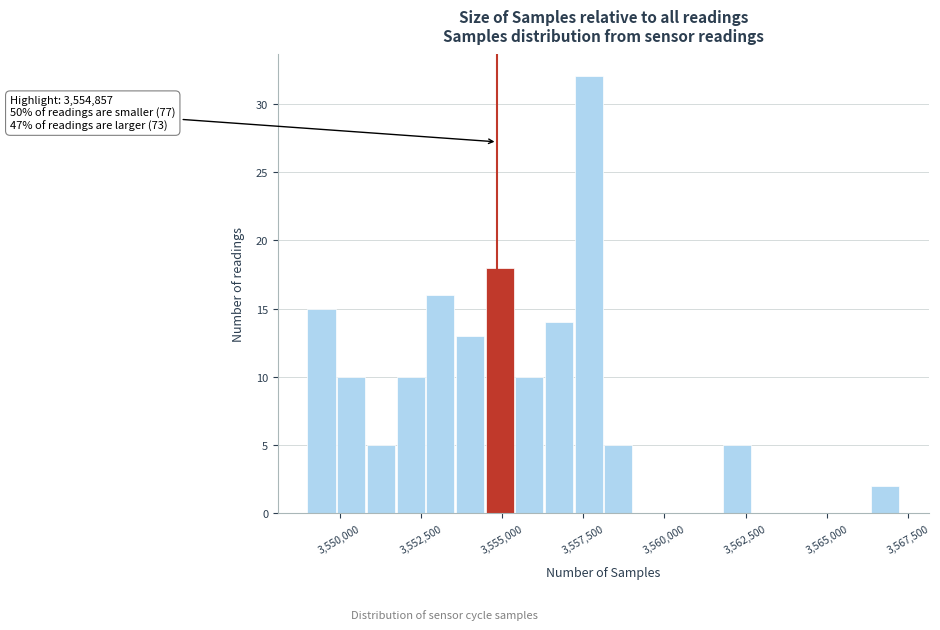

Around what value on the x-axis is the tallest bar? Give the approximate position of its centre, as read against the axis.

3557500